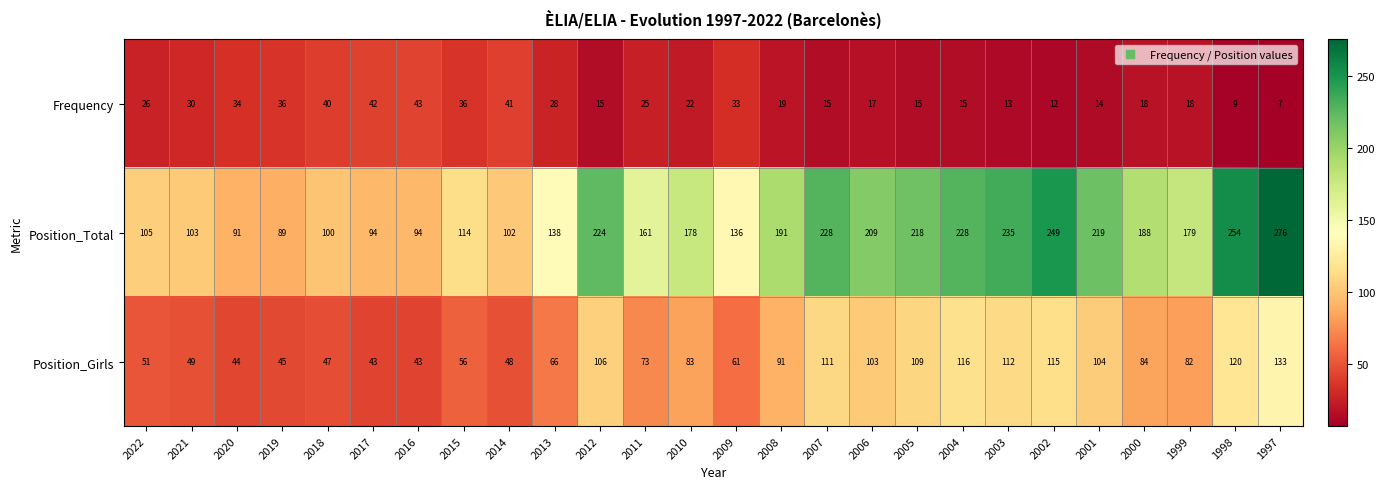

Which category has the highest value in the Position_Total series?

1997